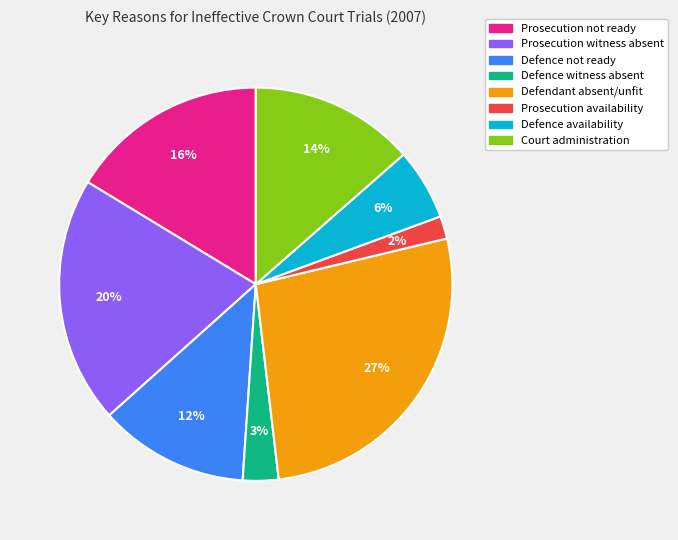

Do Court administration and Prosecution availability together represent more than half of the pie?

No